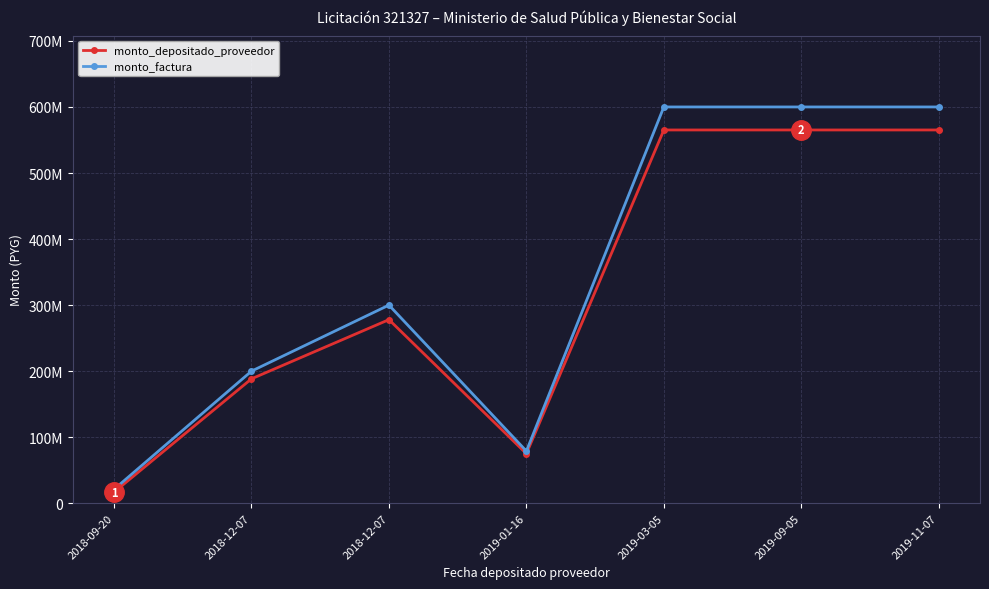

Does the chart have visible grid lines?

Yes